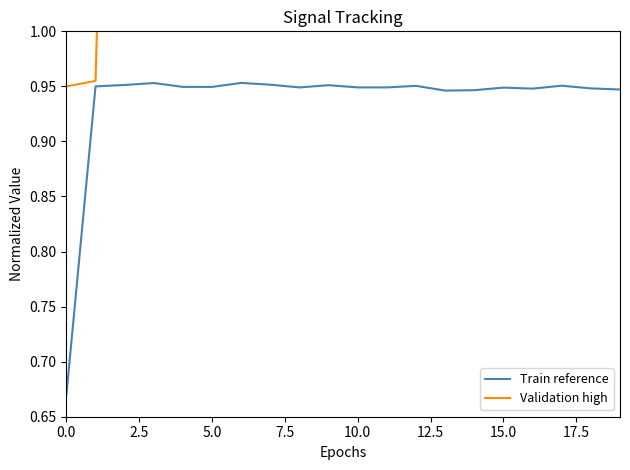

Rank the series by their maximum value, from highest to lowest.

Validation high, Train reference